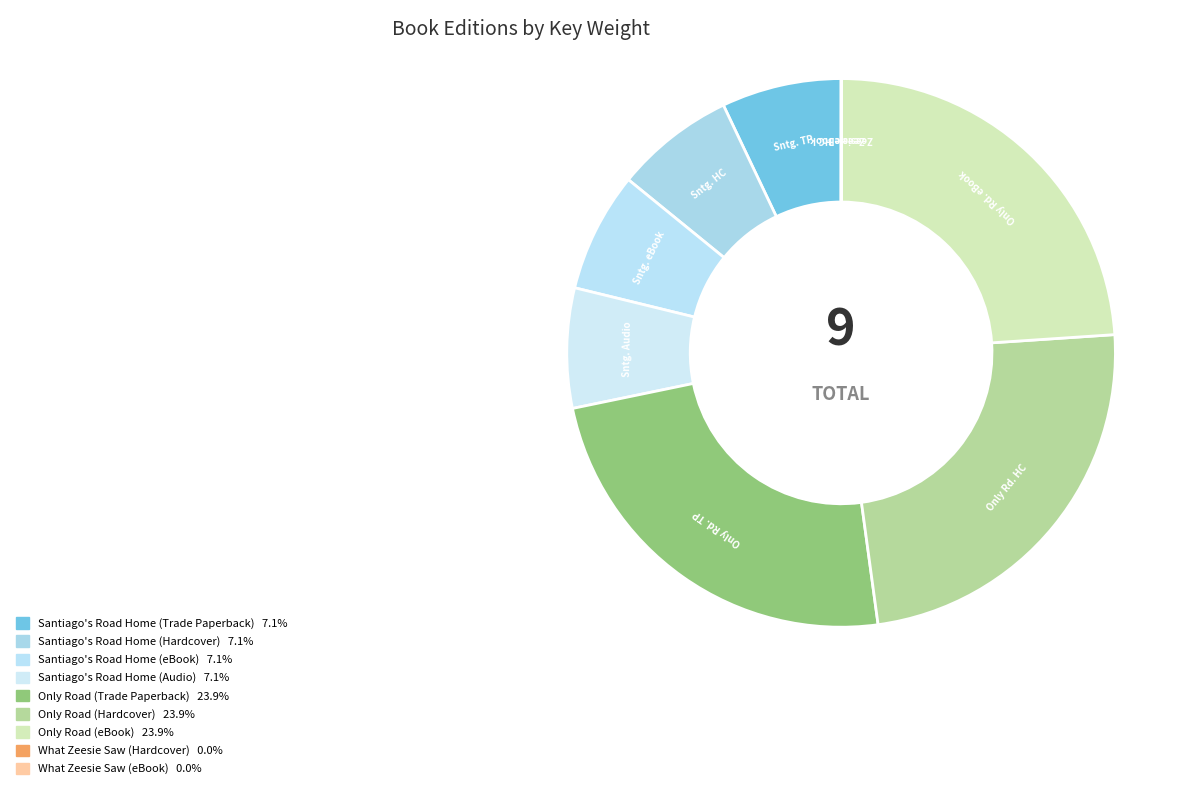

To the nearest percent, what is the difference between the What Zeesie Saw (Hardcover) and Only Road (Hardcover) slice percentages?

24%